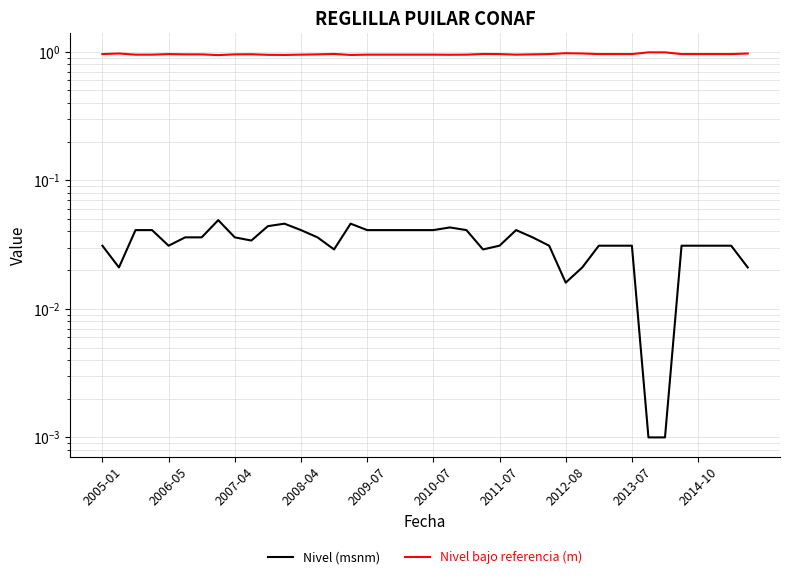

What are all the series names shown in the legend?

Nivel (msnm), Nivel bajo referencia (m)